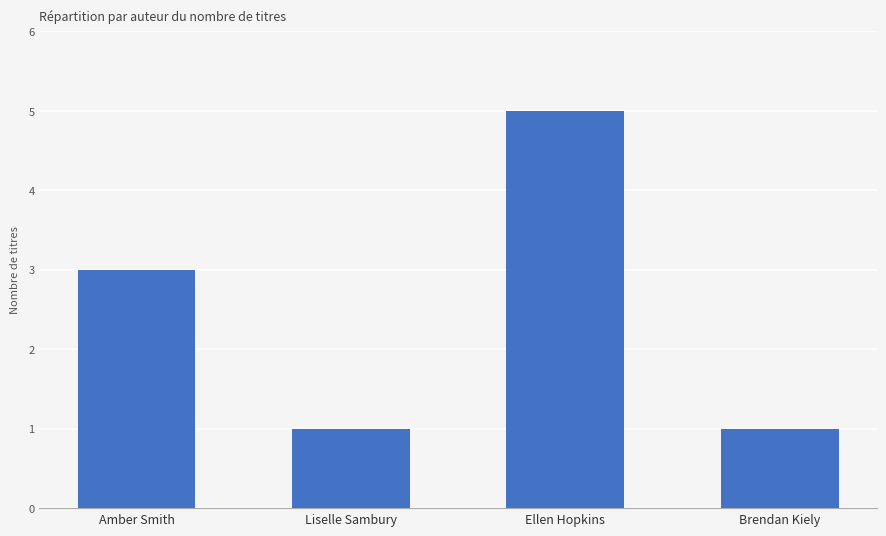

True or false: the data shows 5 at Amber Smith.

False